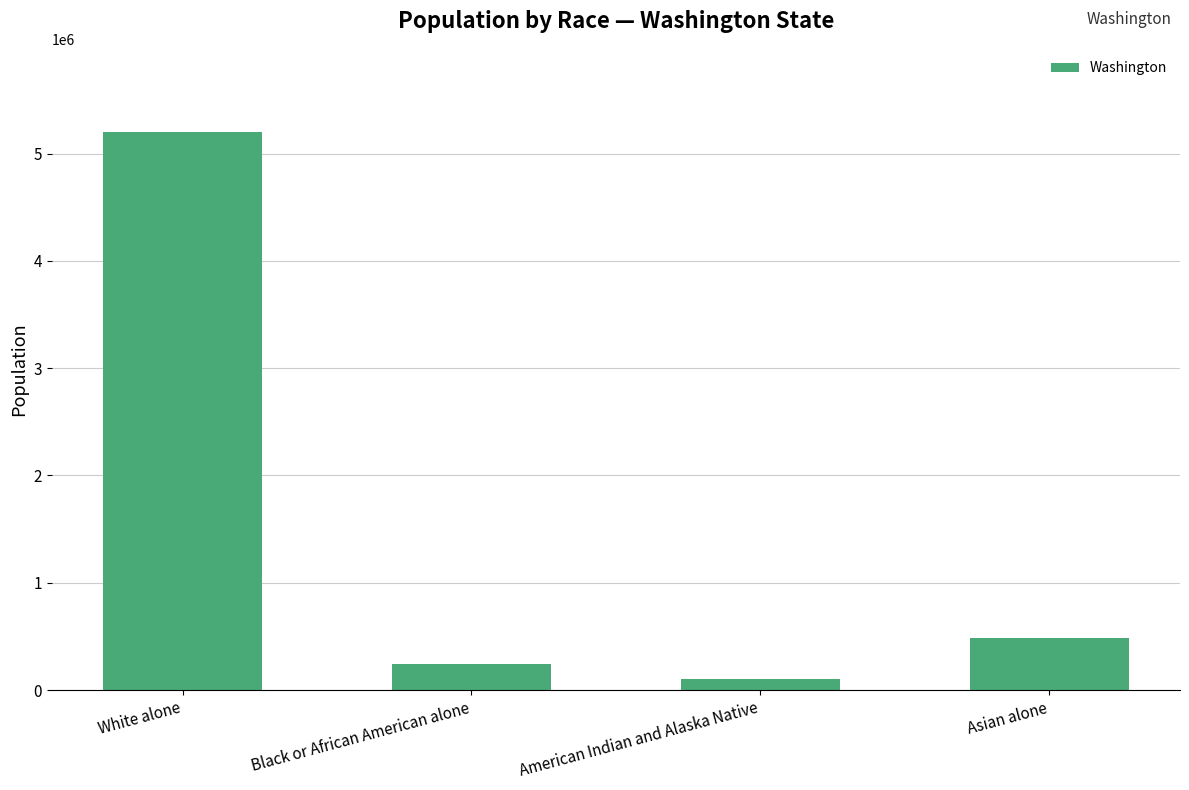

What is the label of the 1st bar from the left?

White alone